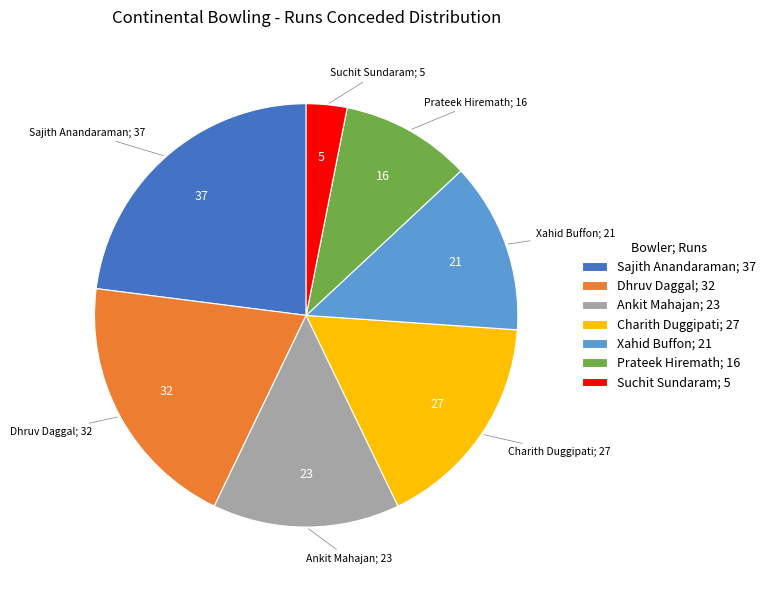

How many segments does this pie chart have?

7